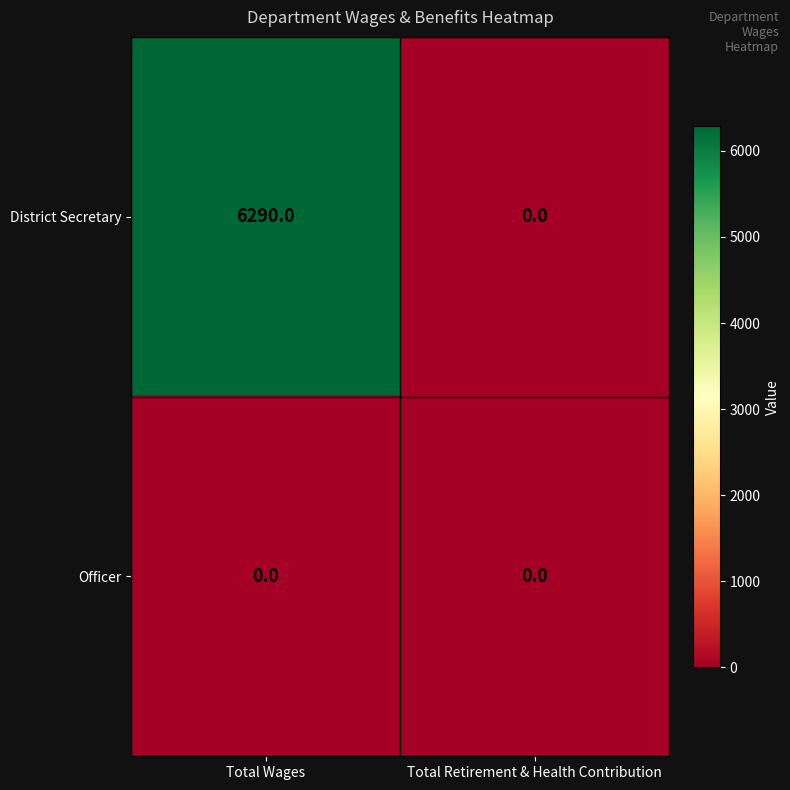

Reading right to left, extract all data points from this chart.

District Secretary: Total Retirement & Health Contribution=0	Total Wages=6290
Officer: Total Retirement & Health Contribution=0	Total Wages=0